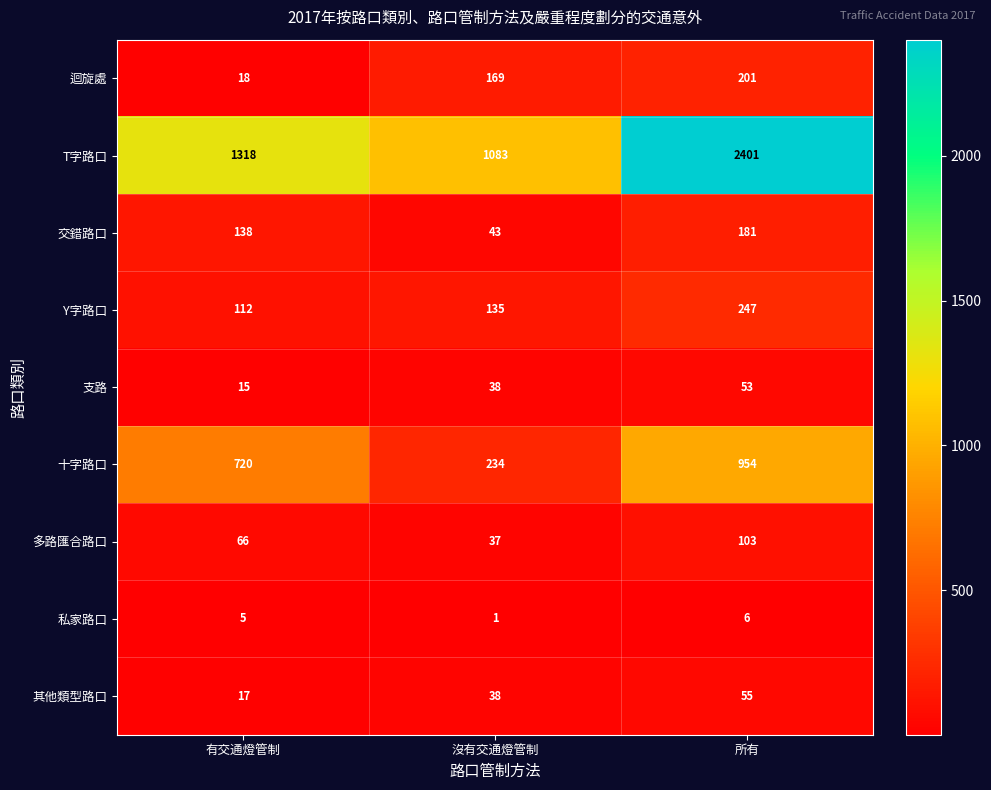

Reading right to left, what are all the values shown in this chart?

迴旋處: 所有=201	沒有交通燈管制=169	有交通燈管制=18
T字路口: 所有=2401	沒有交通燈管制=1083	有交通燈管制=1318
交錯路口: 所有=181	沒有交通燈管制=43	有交通燈管制=138
Y字路口: 所有=247	沒有交通燈管制=135	有交通燈管制=112
支路: 所有=53	沒有交通燈管制=38	有交通燈管制=15
十字路口: 所有=954	沒有交通燈管制=234	有交通燈管制=720
多路匯合路口: 所有=103	沒有交通燈管制=37	有交通燈管制=66
私家路口: 所有=6	沒有交通燈管制=1	有交通燈管制=5
其他類型路口: 所有=55	沒有交通燈管制=38	有交通燈管制=17